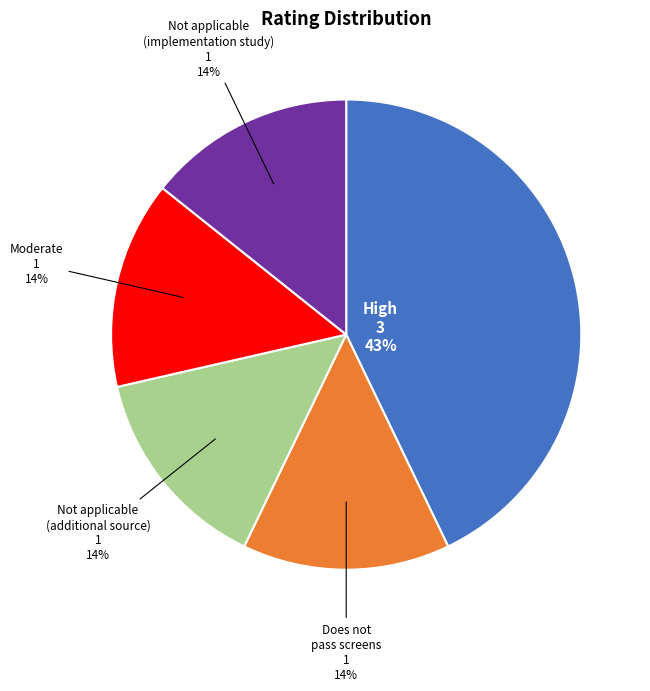

What is the ratio of the value at Does not pass screens to the value at Moderate?

1.0